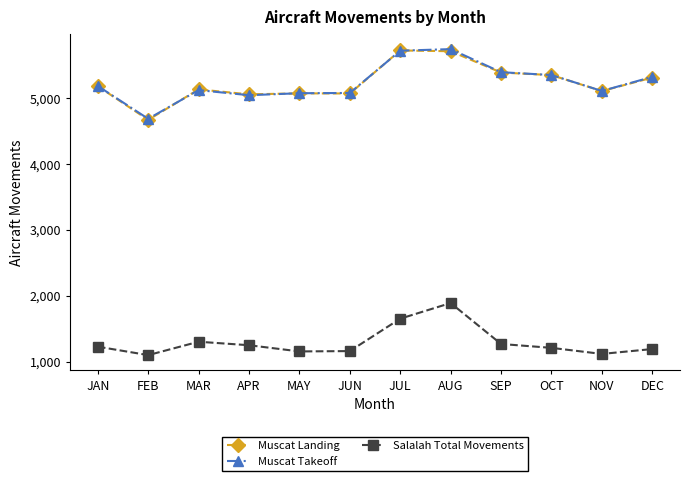

How many interior local valleys does the Salalah Total Movements series have?

3